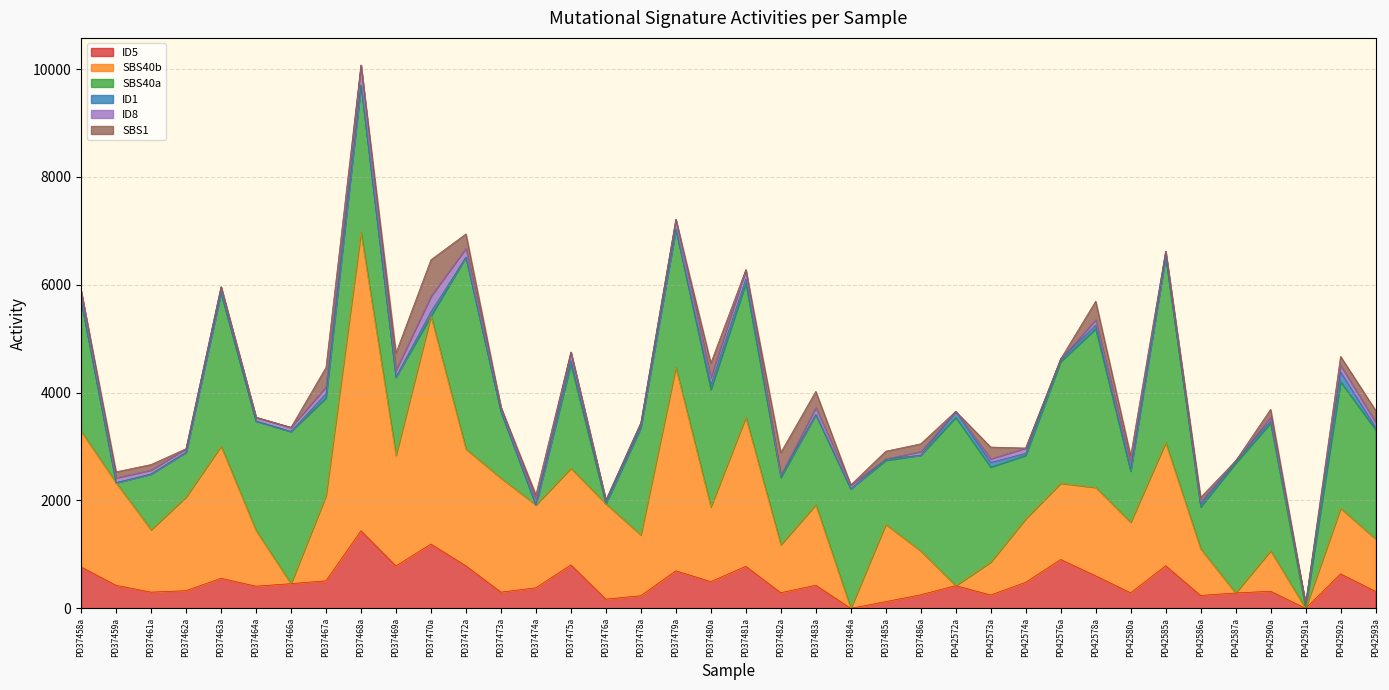

Which category has the highest value in the ID8 series?

PD37468a